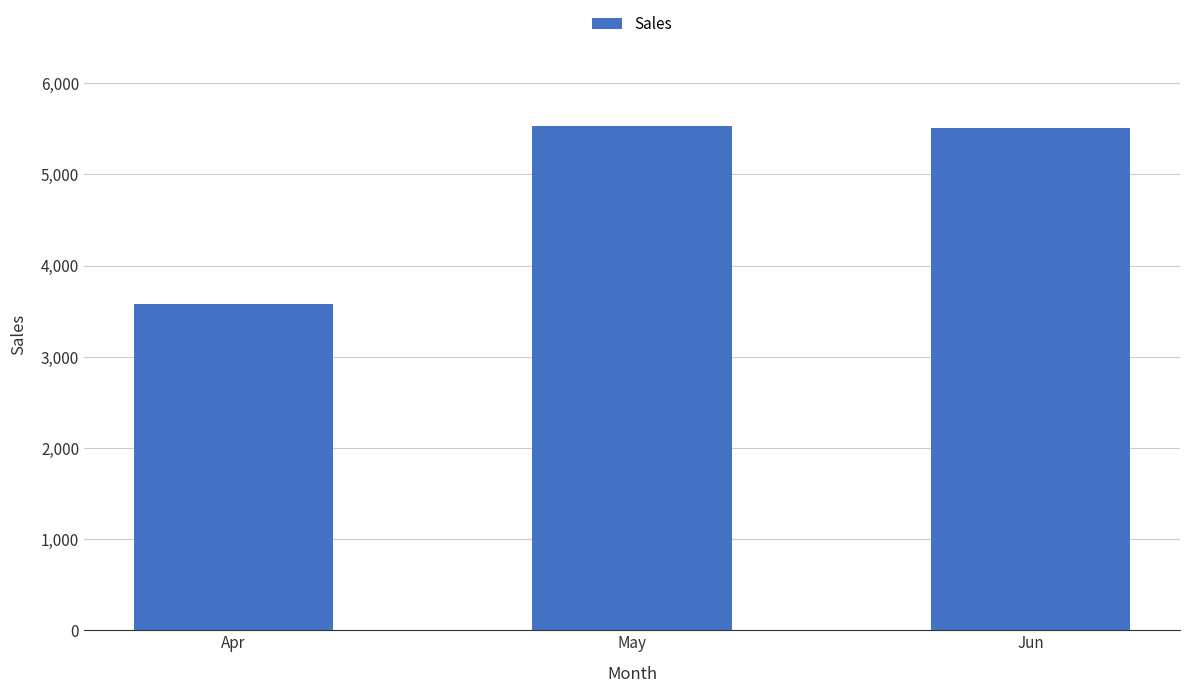

What is the difference between the values at Jun and May?

19